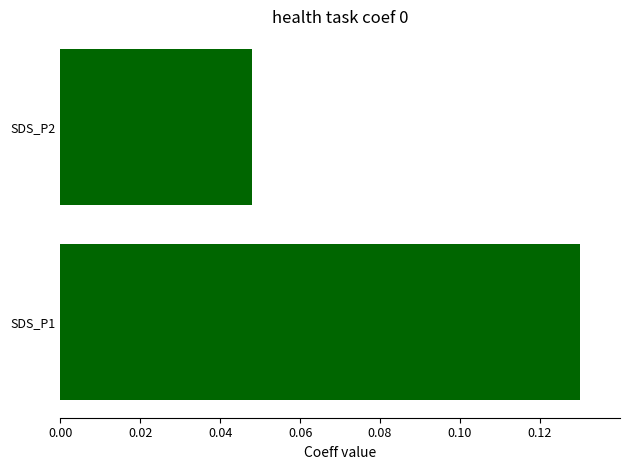

Does the chart contain stacked bars?

No